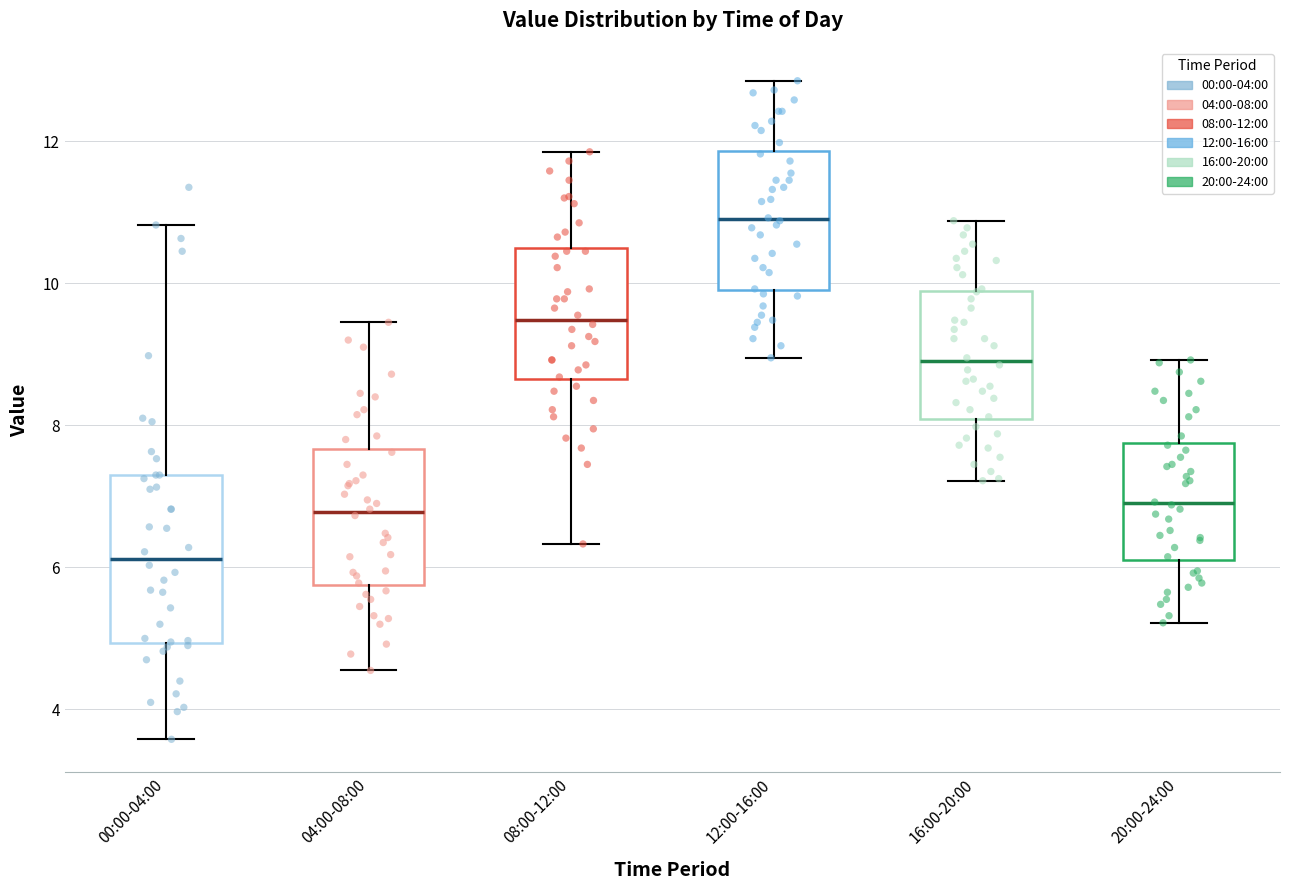

Which box is the tallest, from its lower edge to its upper edge?

00:00-04:00